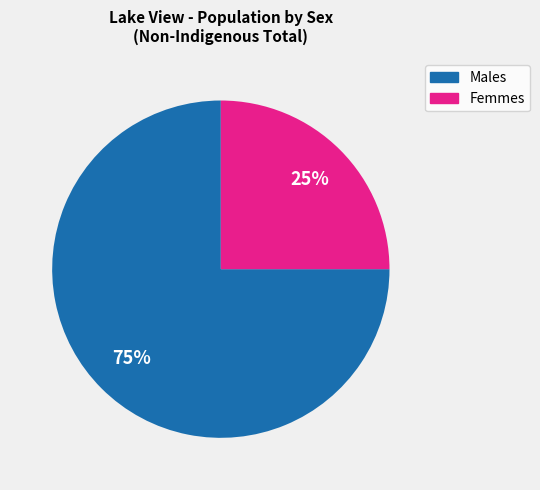

To the nearest percent, what is the average slice percentage?

50%